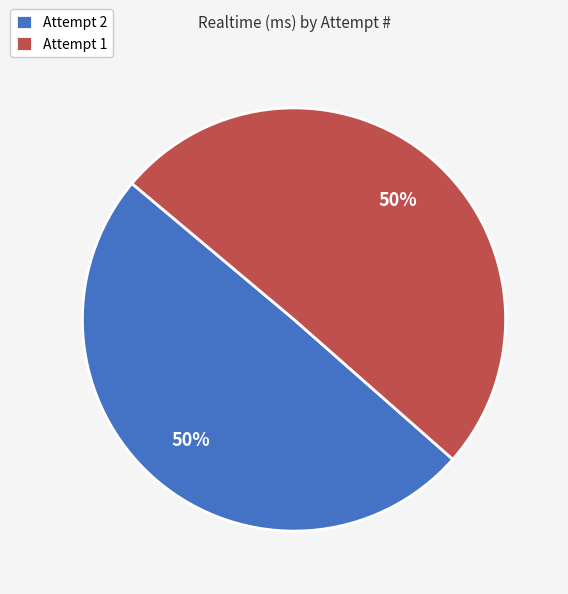

Do Attempt 2 and Attempt 1 together represent more than half of the pie?

Yes